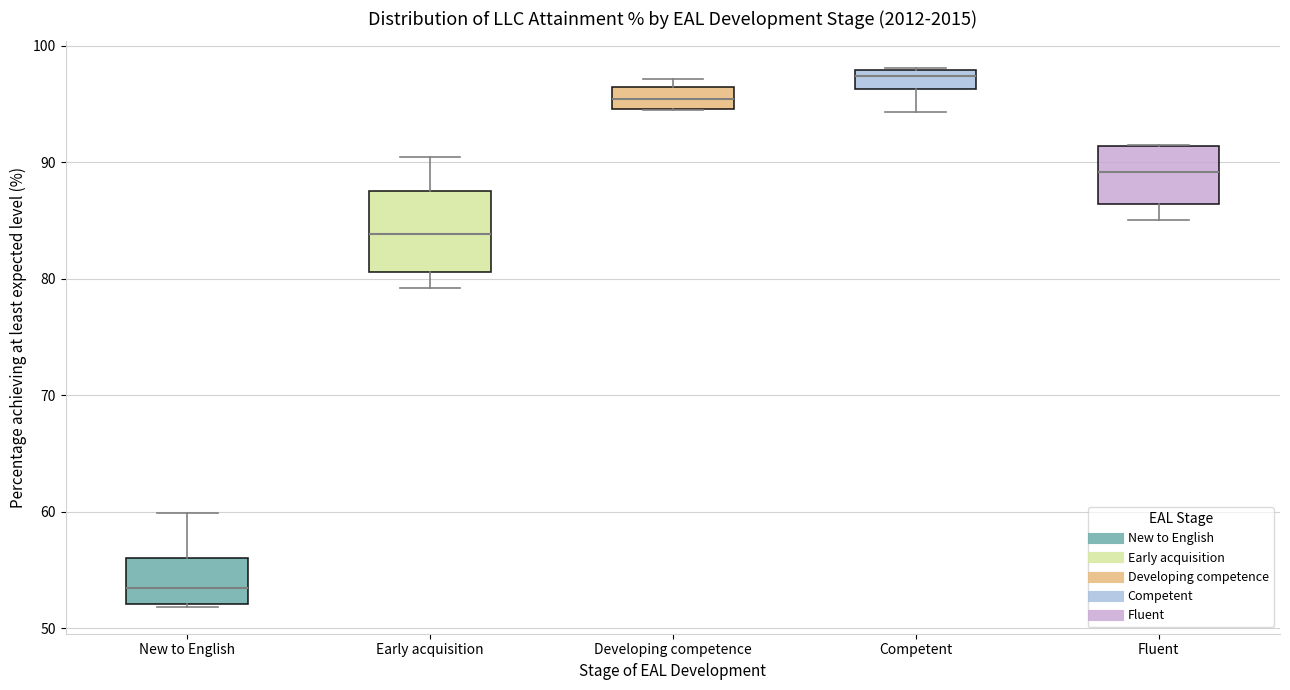

Where is the upper edge of the box for Developing competence on the y-axis? The values are not printed on the chart, so give them approximately, as read against the axis.

96